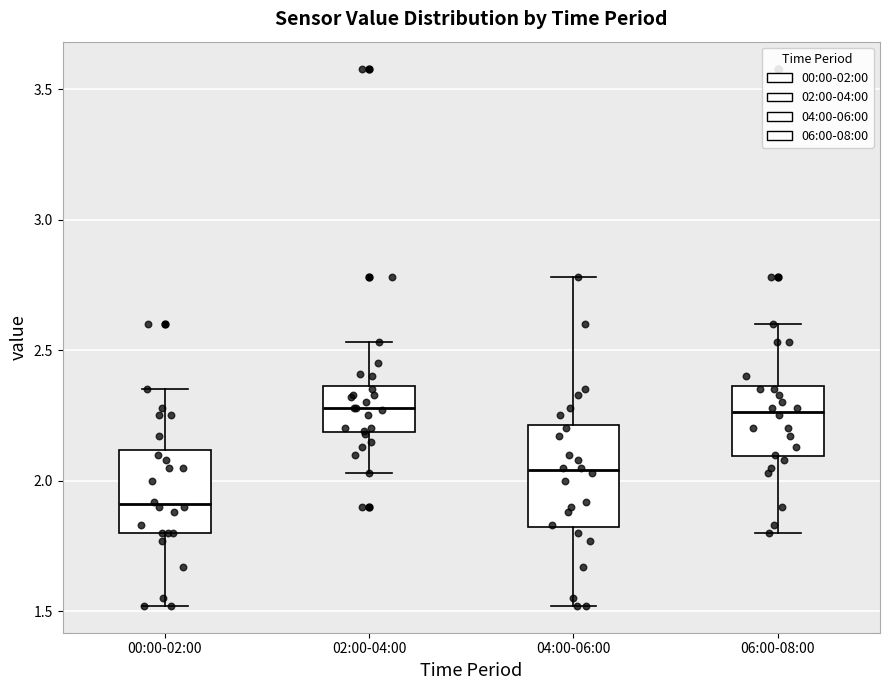

Comparing the boxes themselves (not the whiskers), which one is the tallest?

04:00-06:00